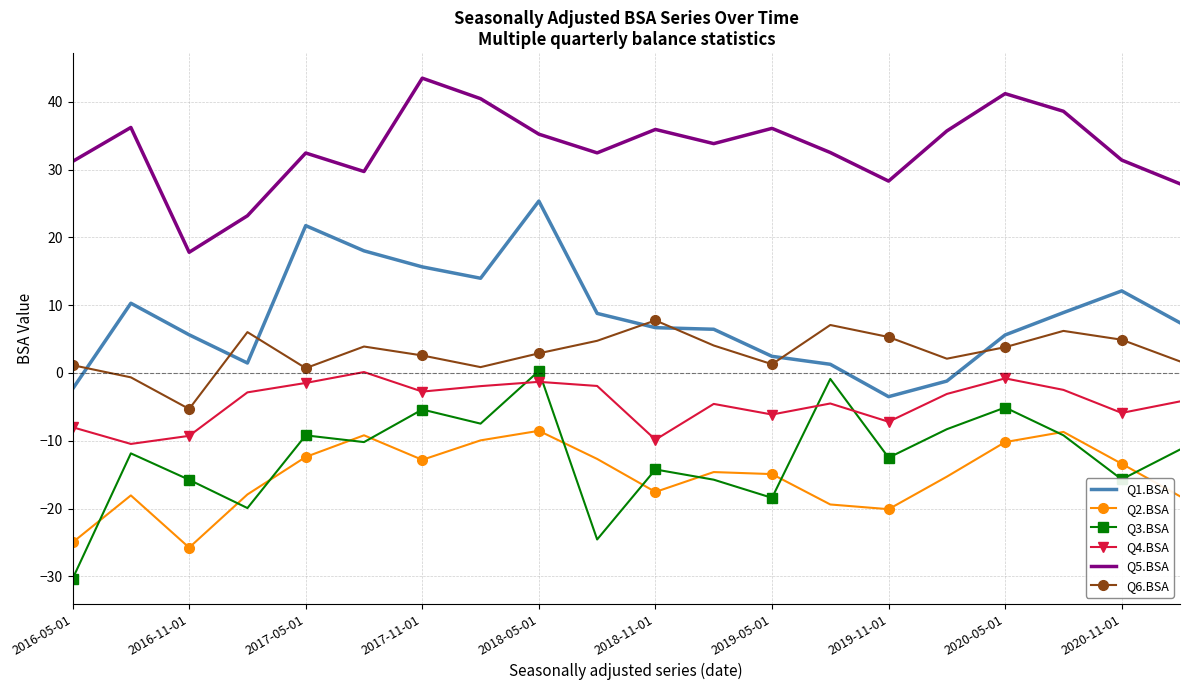

Which series has the largest range (max minus min)?

Q3.BSA